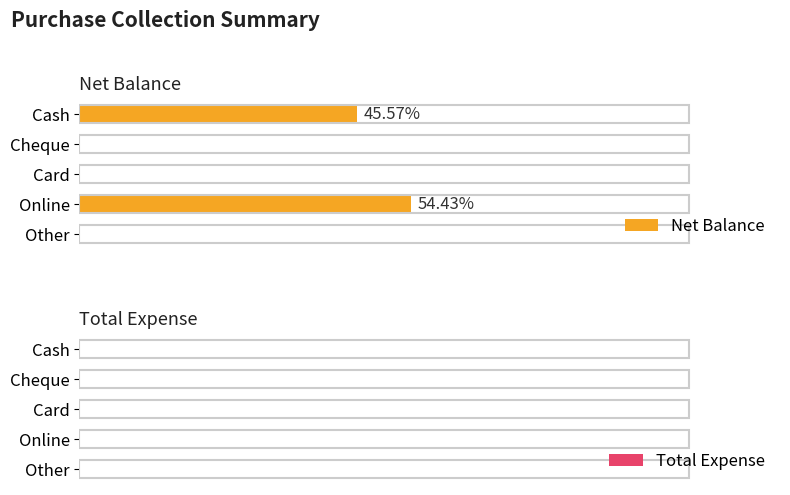

Count the number of categories in the chart.

5